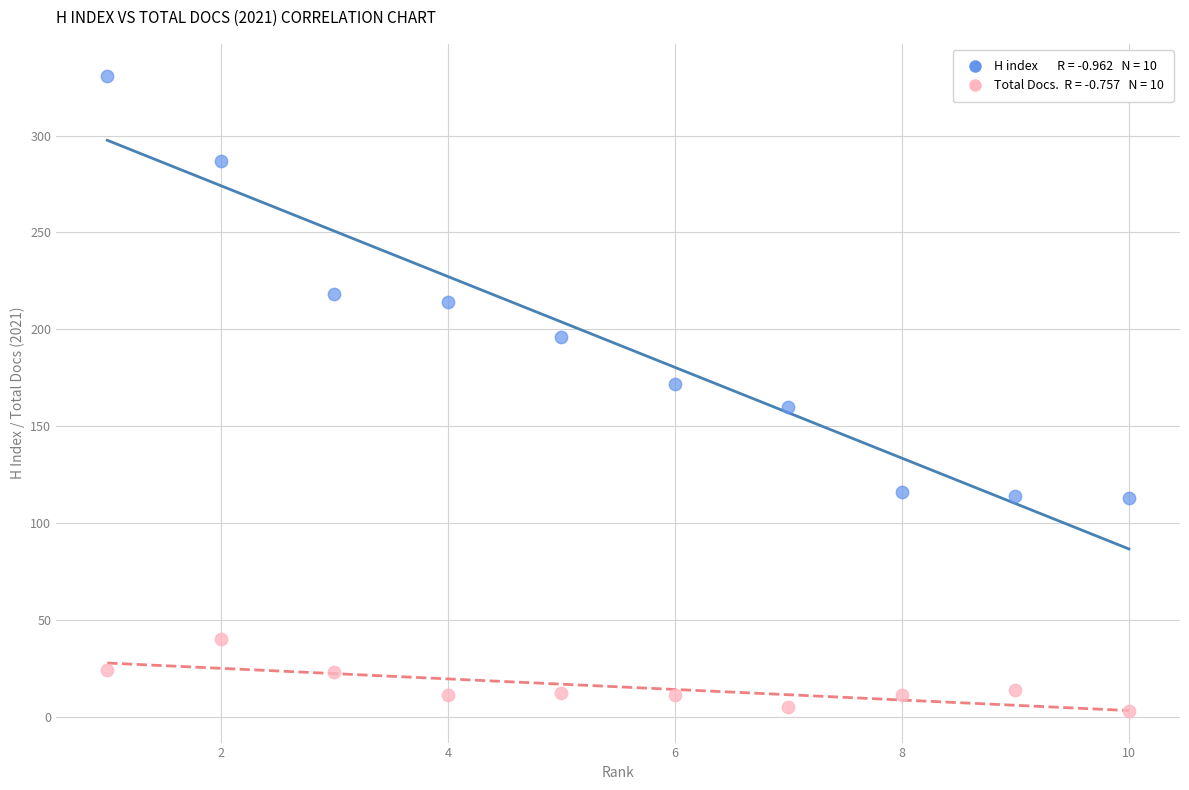

Across all data points, what is the range of X values (max minus min)?

9